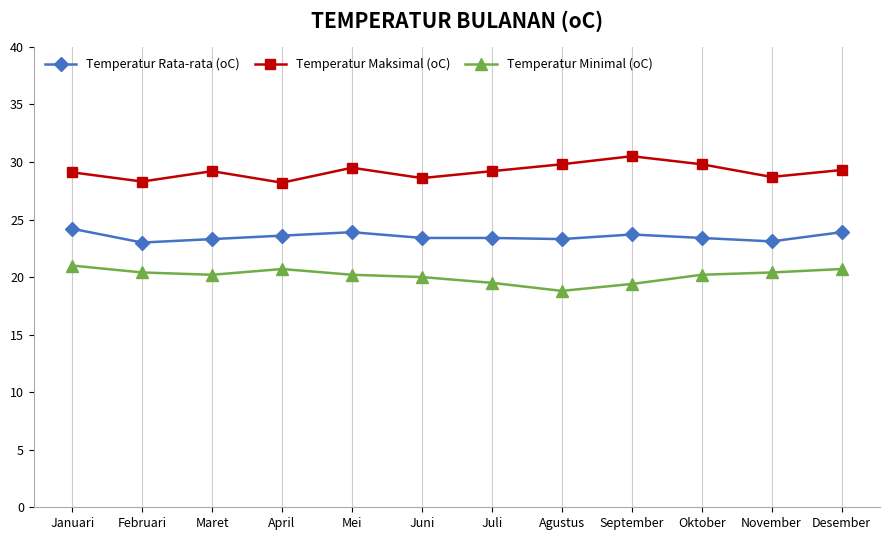

True or false: Temperatur Minimal (oC) and Temperatur Maksimal (oC) intersect in this chart.

False